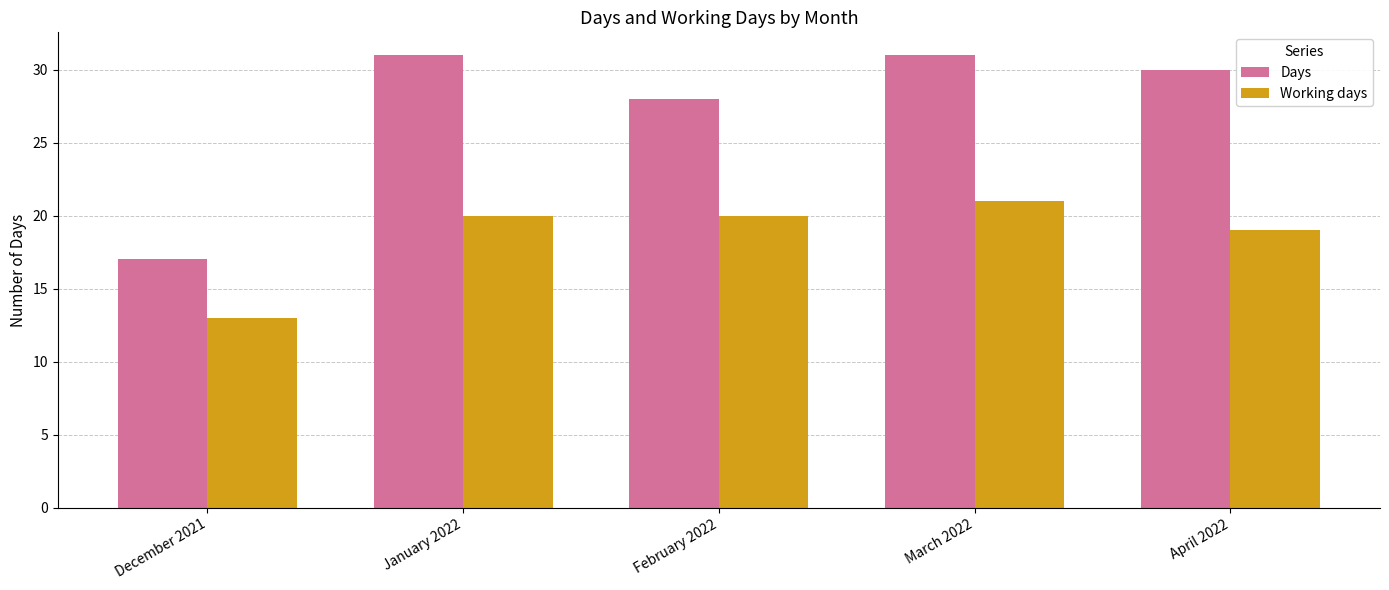

Where does the Days series first go above 30?

January 2022